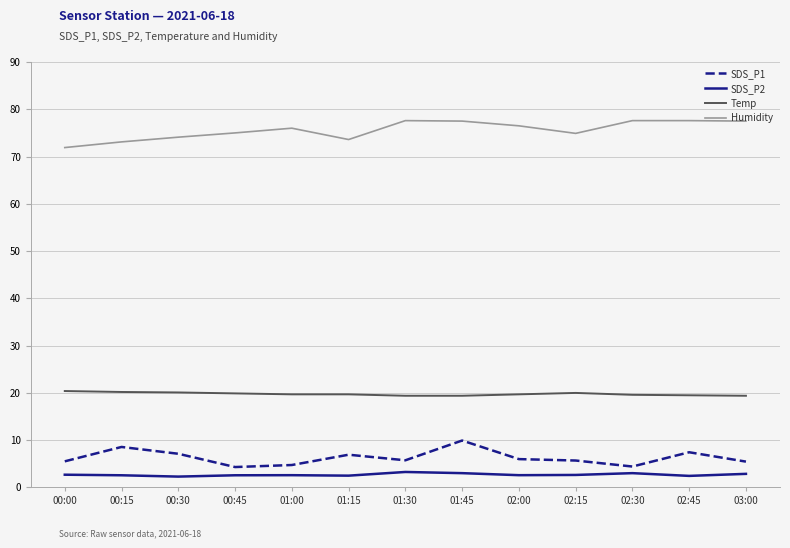

At 02:45, list the series in order from largest to smallest.

Humidity, Temp, SDS_P1, SDS_P2